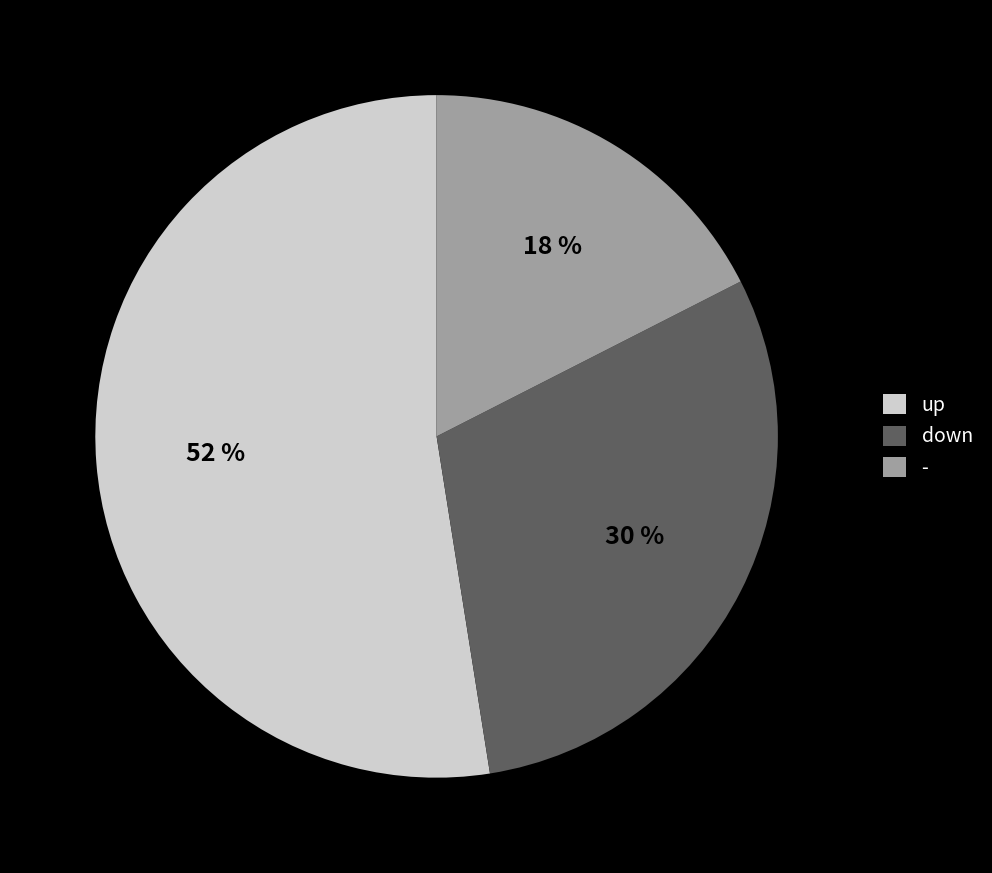

What is the largest slice in the pie chart?

up